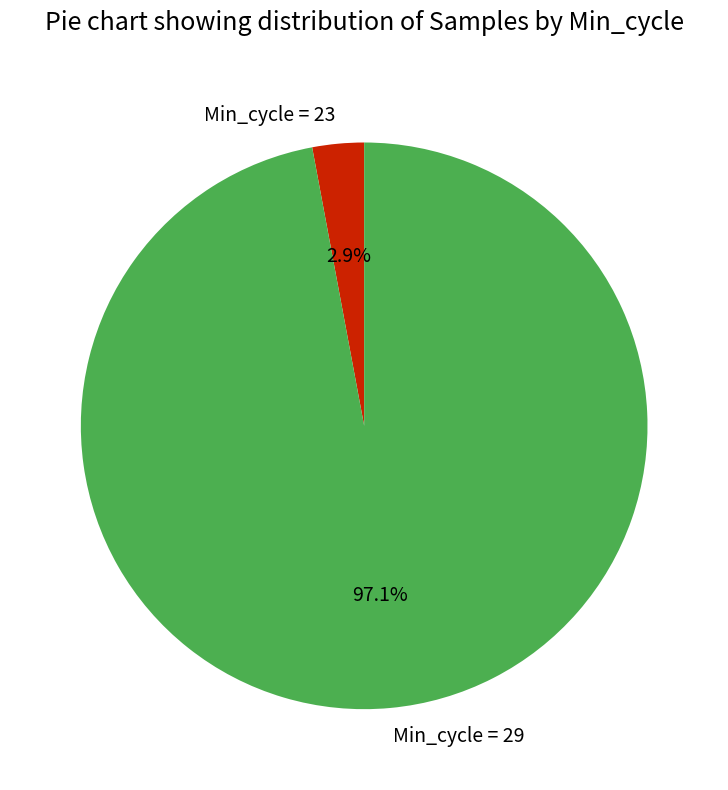

Which category has the biggest portion of the pie?

Min_cycle = 29